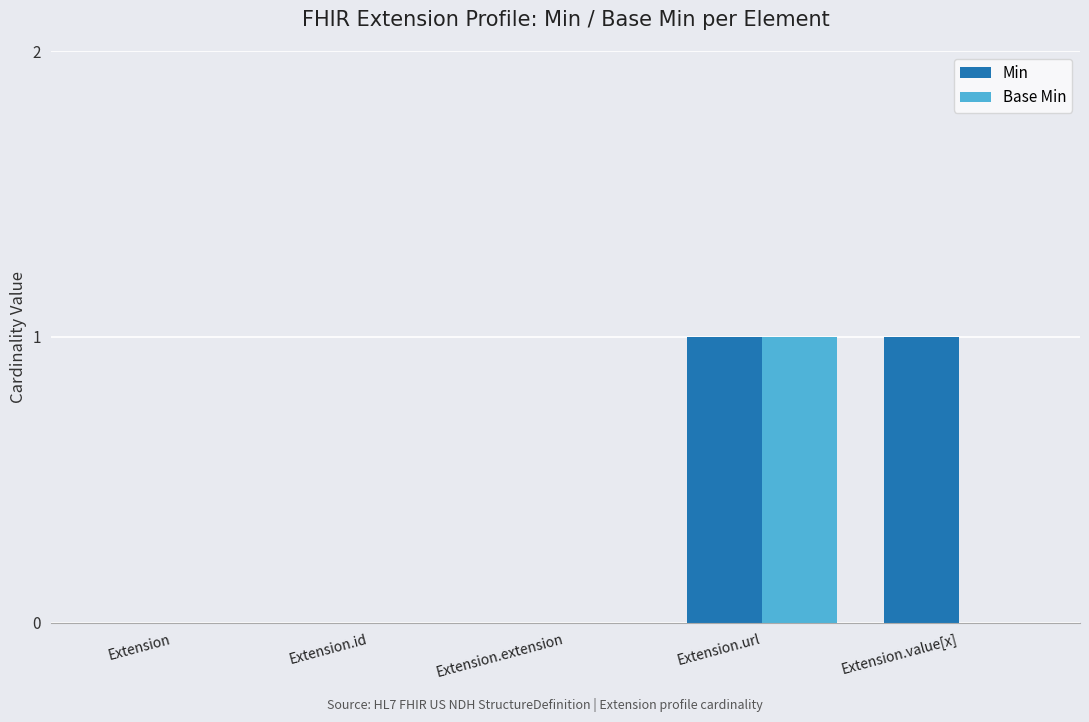

At which category is the sum across all series the highest?

Extension.url